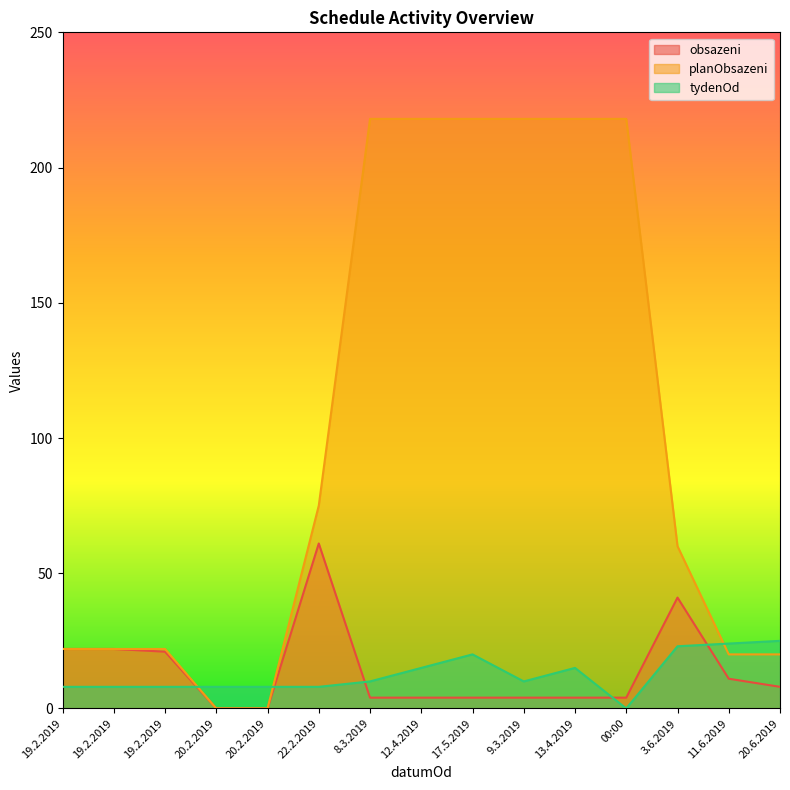

Where is the first local maximum for obsazeni?

22.2.2019